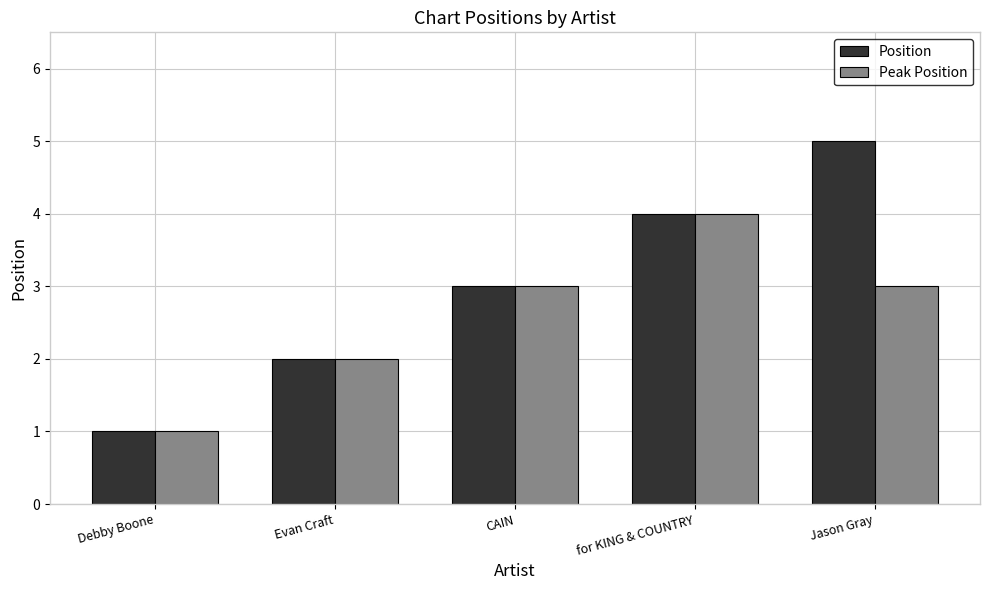

Reading right to left, transcribe all the data shown in this chart.

Position: 5	4	3	2	1
Peak Position: 3	4	3	2	1